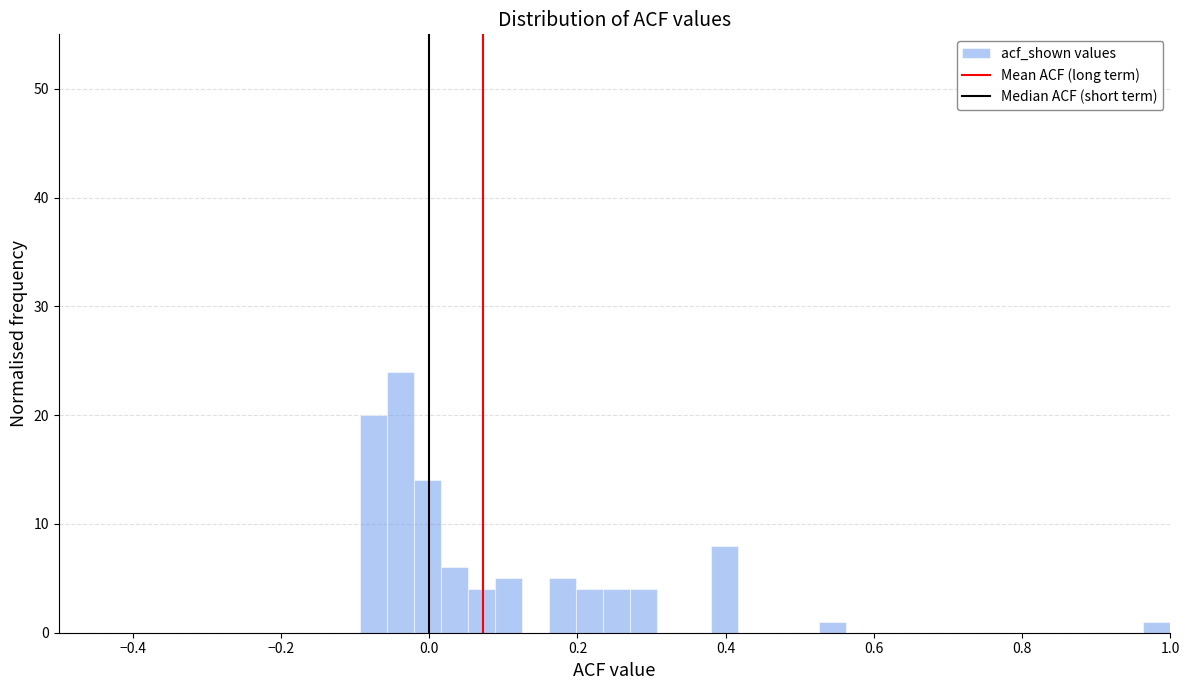

Read against the x-axis, roughly where is the centre of the tallest bar?

-0.04